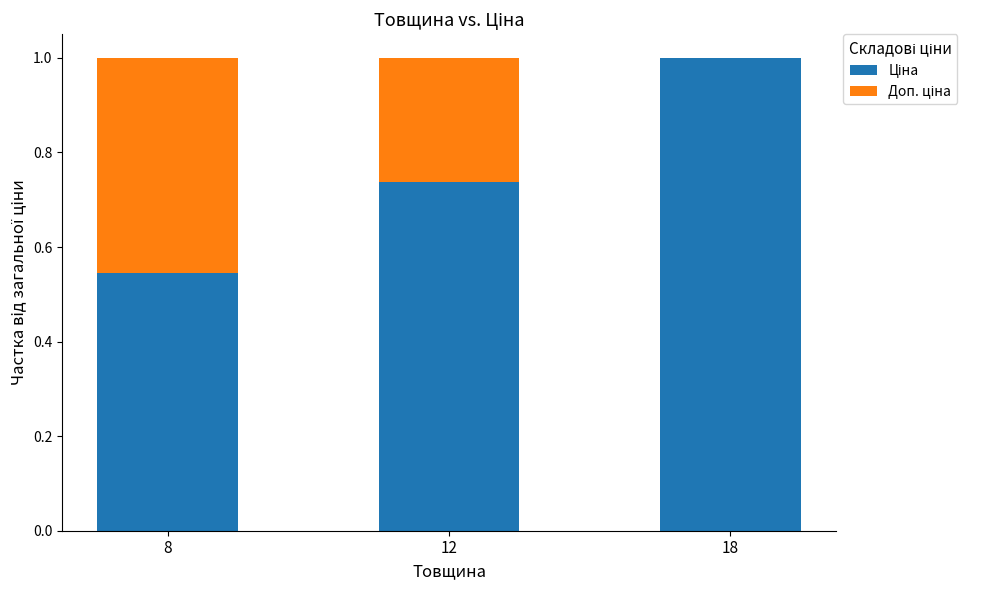

What is the total value across all series at 18?

1.0